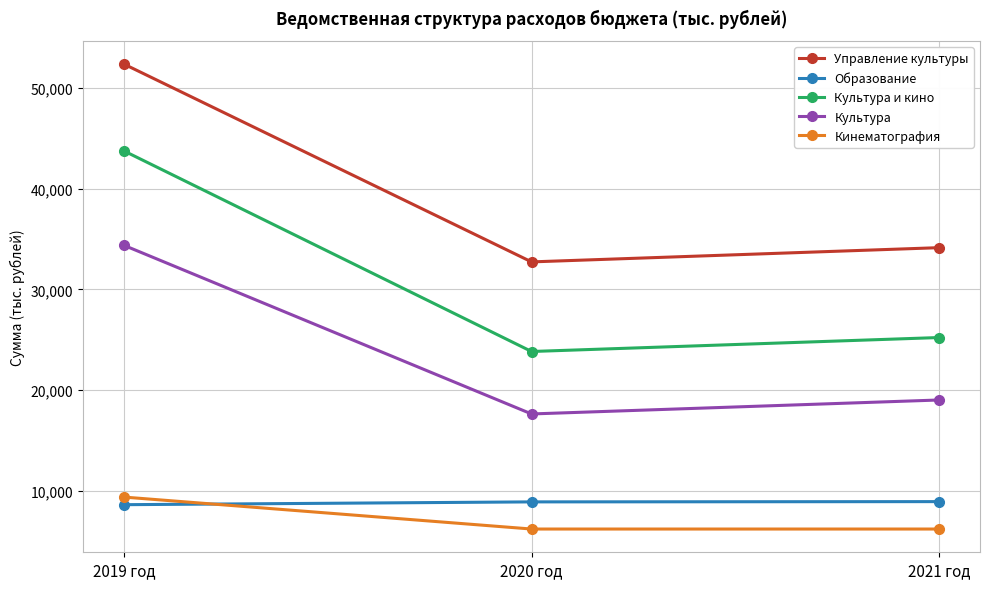

Does the chart have visible grid lines?

Yes